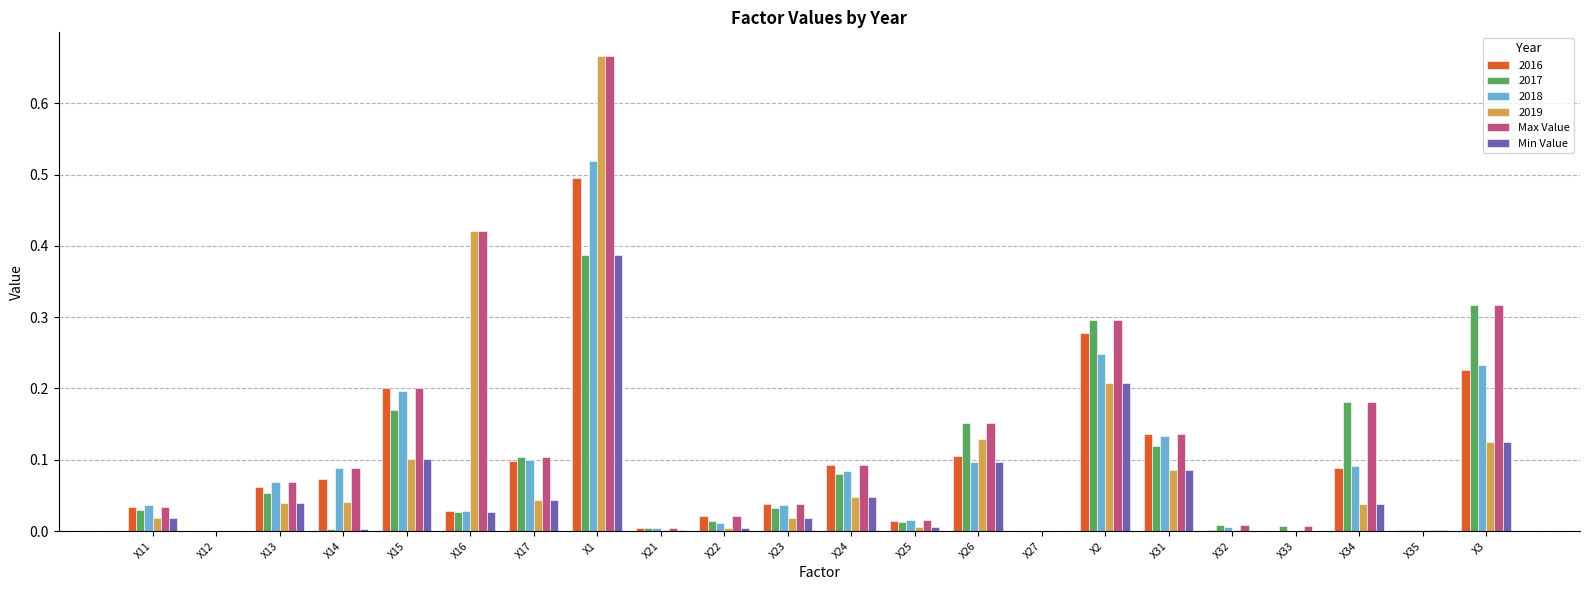

How many groups of bars are there?

22